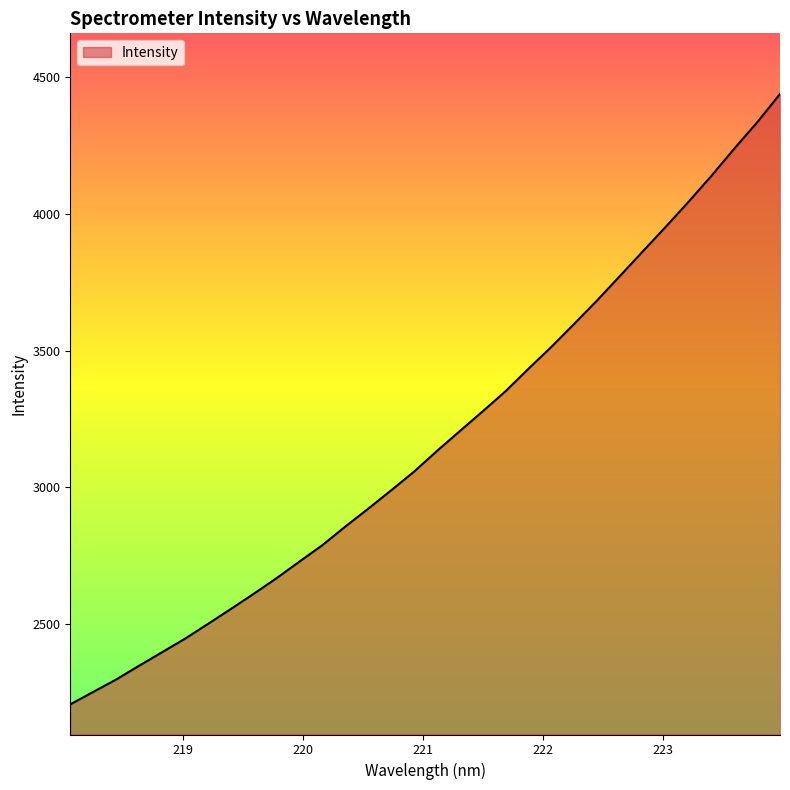

What is the smallest value displayed?

2206.7